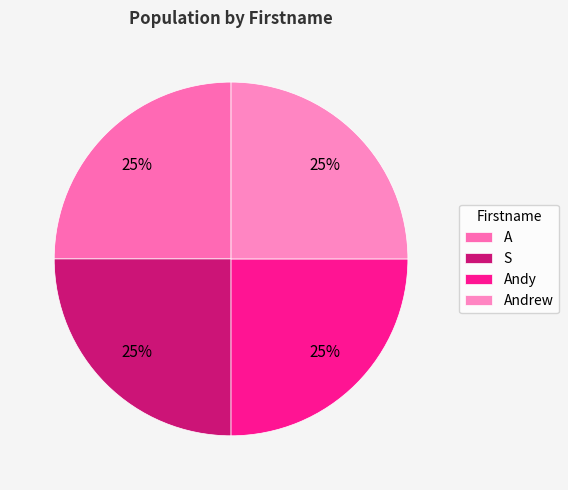

To the nearest percent, what percentage of the pie is Andy?

25%